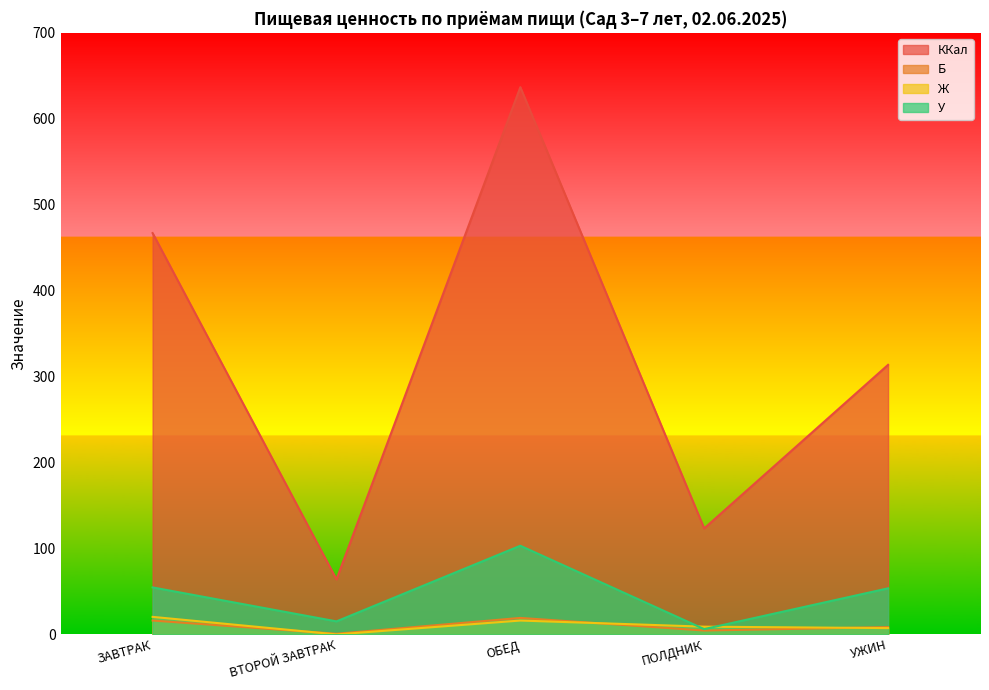

True or false: У has more than 0 points higher than both neighbors.

True